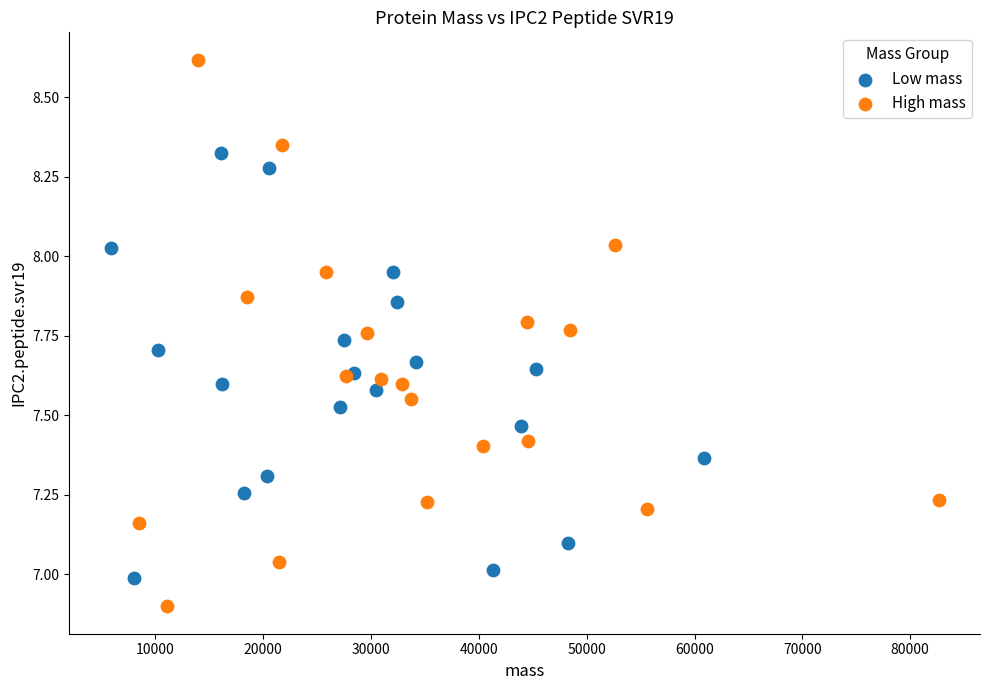

Which series contains the highest Y value?

High mass